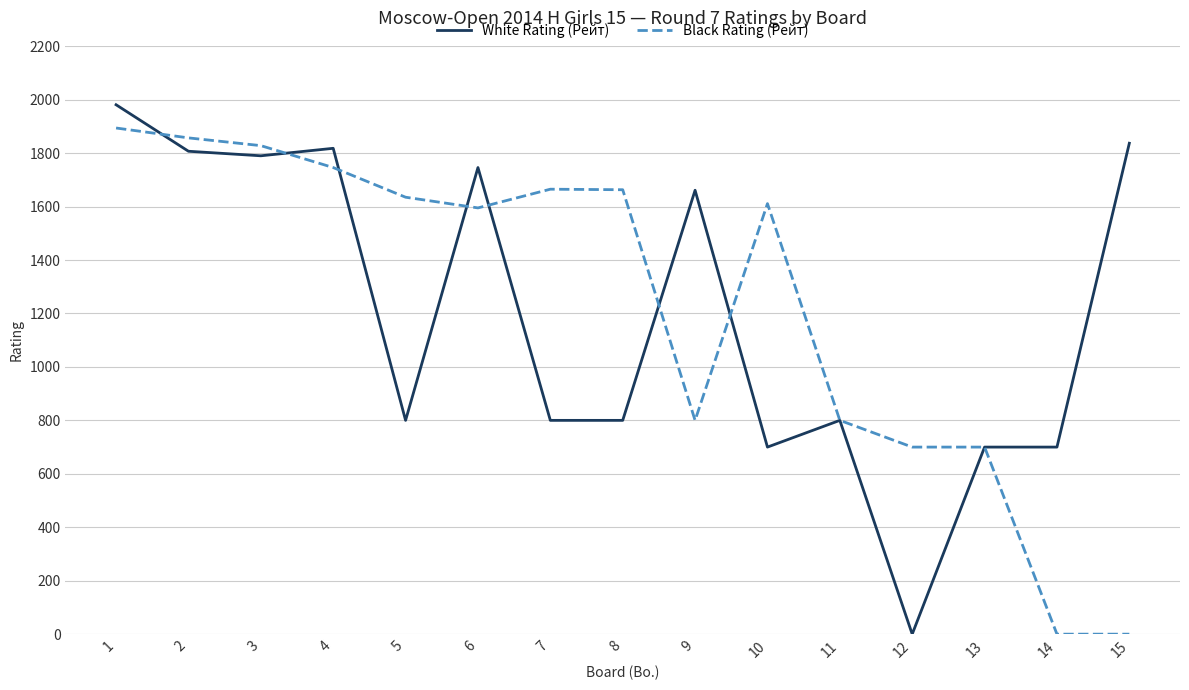

Which series changed the most between 1 and 3?

White Rating (Рейт)